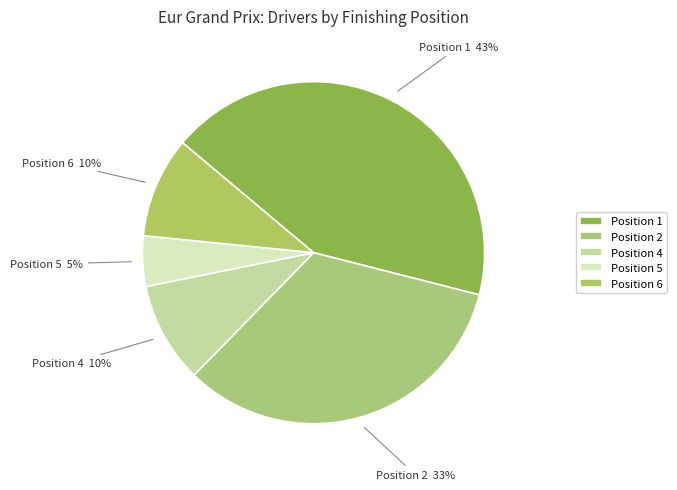

To the nearest percent, what is the difference between the largest and smallest slice percentages?

38%